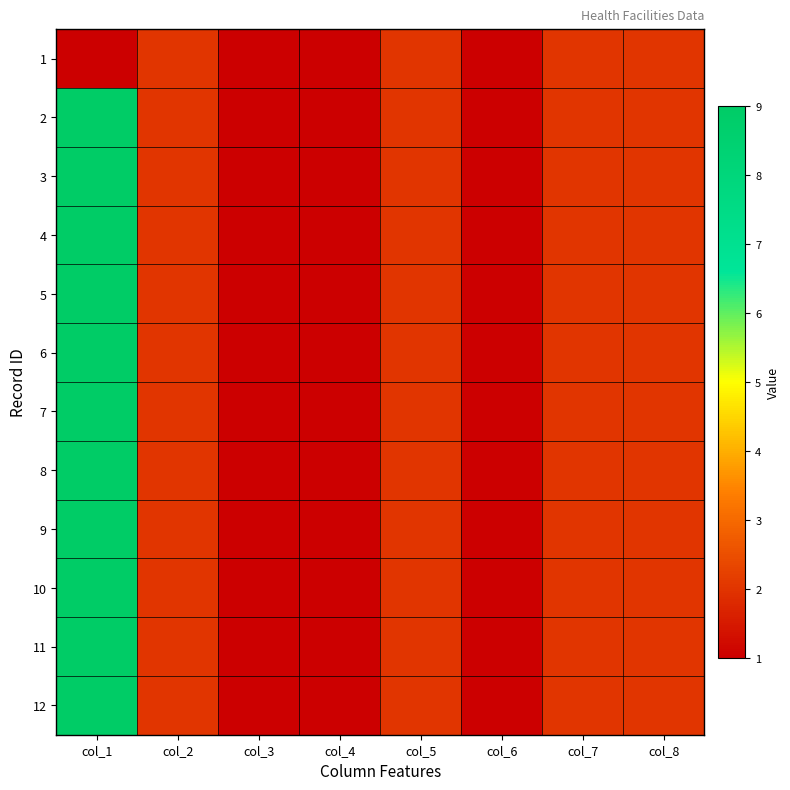

Which category has the highest value across all series?

col_1